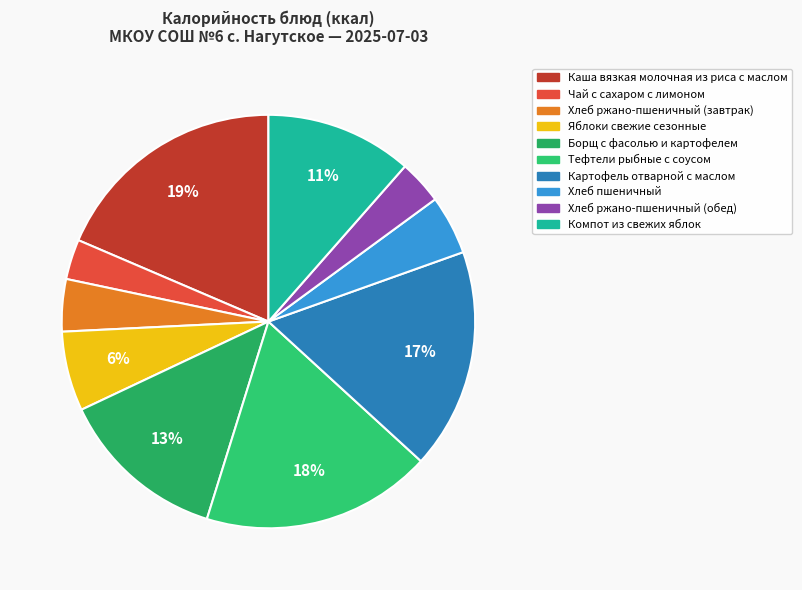

How much of the chart is everything except Хлеб ржано-пшеничный (завтрак)?

95.9%